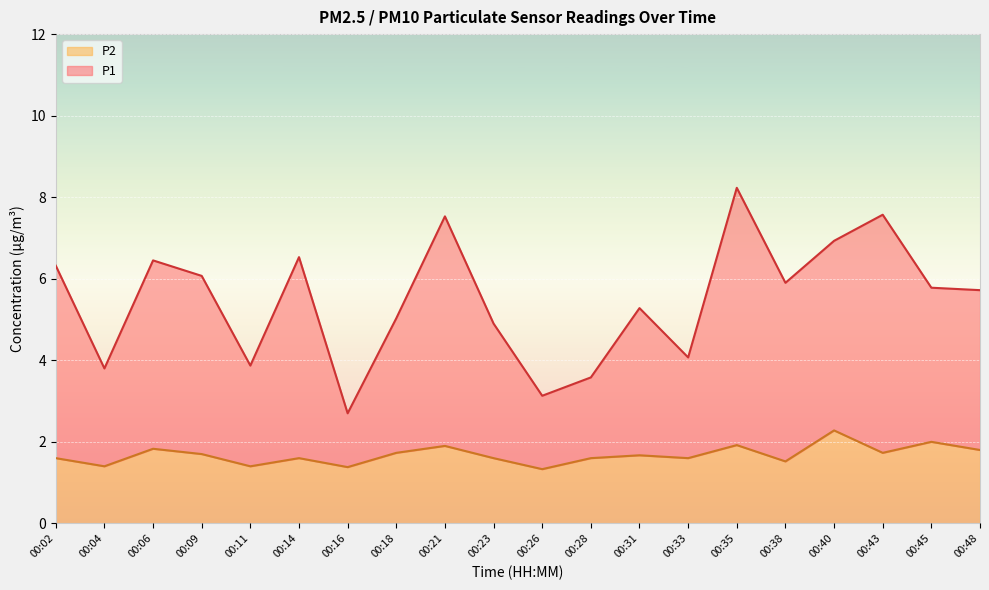

Where is the first local maximum for P2?

00:06